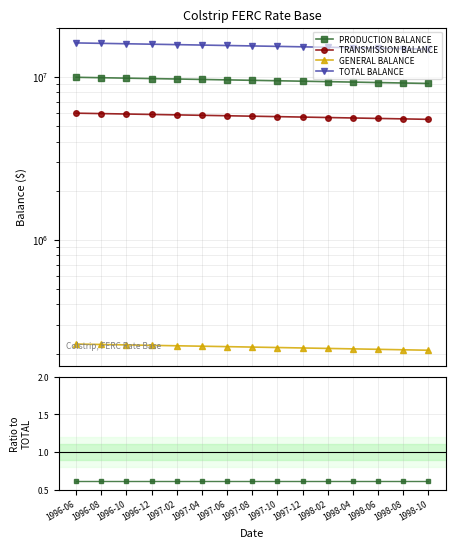

What is the difference between the TOTAL BALANCE values at 1996-06 and 1996-08?

96079.8